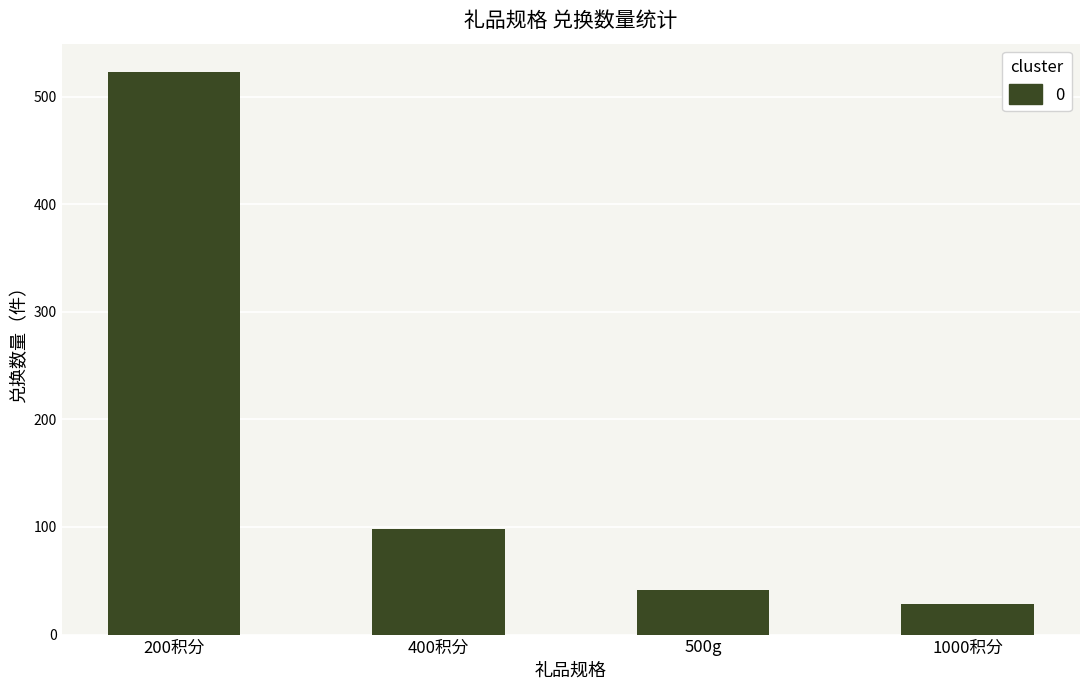

What is the change in value from 400积分 to 1000积分?

-70